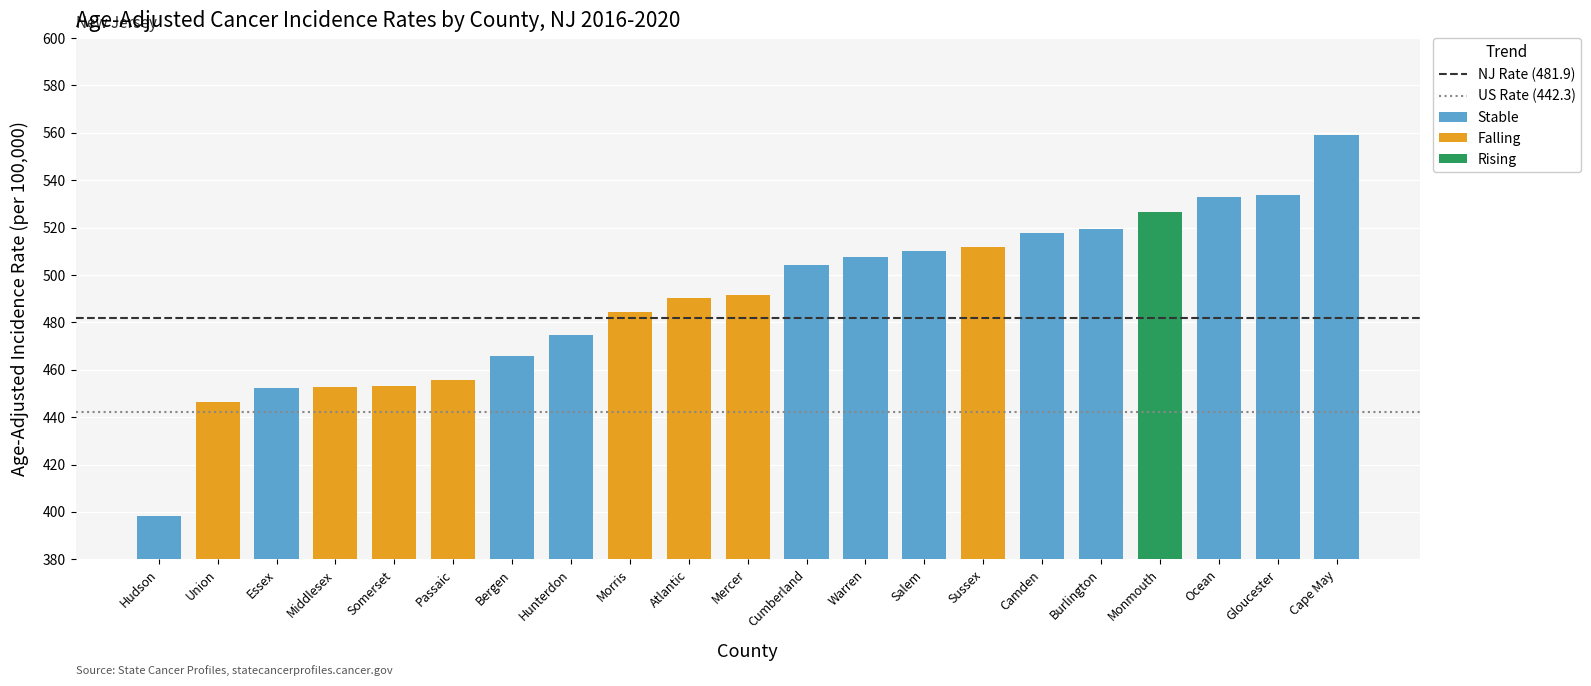

Reading right to left, what are all the values shown in this chart?

Falling: Cape May=0.0	Gloucester=0.0	Ocean=0.0	Monmouth=0.0	Burlington=0.0	Camden=0.0	Sussex=512.0	Salem=0.0	Warren=0.0	Cumberland=0.0	Mercer=491.4	Atlantic=490.4	Morris=484.4	Hunterdon=0.0	Bergen=0.0	Passaic=455.7	Somerset=453.0	Middlesex=452.9	Essex=0.0	Union=446.4	Hudson=0.0
Stable: Cape May=559.0	Gloucester=533.7	Ocean=532.8	Monmouth=0.0	Burlington=519.4	Camden=517.6	Sussex=0.0	Salem=510.2	Warren=507.5	Cumberland=504.0	Mercer=0.0	Atlantic=0.0	Morris=0.0	Hunterdon=474.7	Bergen=465.8	Passaic=0.0	Somerset=0.0	Middlesex=0.0	Essex=452.5	Union=0.0	Hudson=398.2
Rising: Cape May=0.0	Gloucester=0.0	Ocean=0.0	Monmouth=526.4	Burlington=0.0	Camden=0.0	Sussex=0.0	Salem=0.0	Warren=0.0	Cumberland=0.0	Mercer=0.0	Atlantic=0.0	Morris=0.0	Hunterdon=0.0	Bergen=0.0	Passaic=0.0	Somerset=0.0	Middlesex=0.0	Essex=0.0	Union=0.0	Hudson=0.0